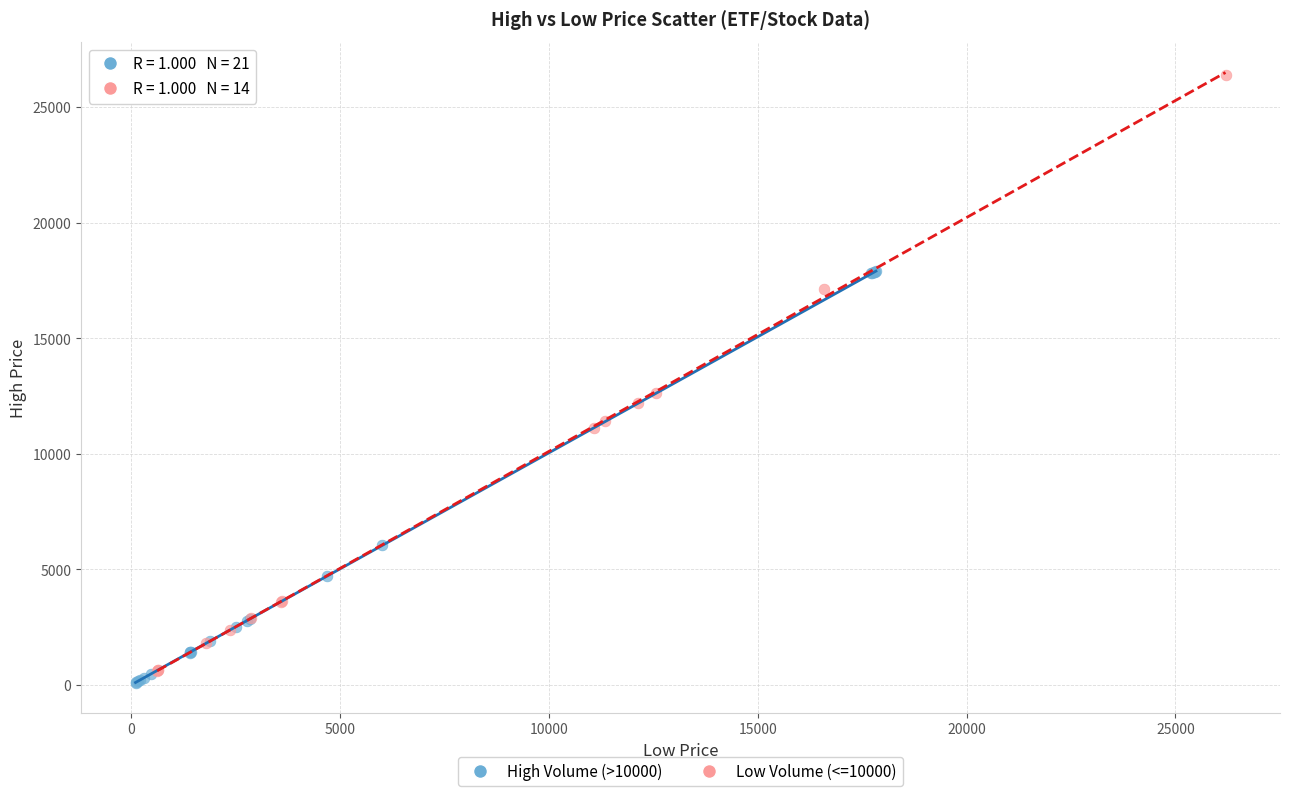

What are all the series names shown in the legend?

High Volume (>10000), Low Volume (<=10000)